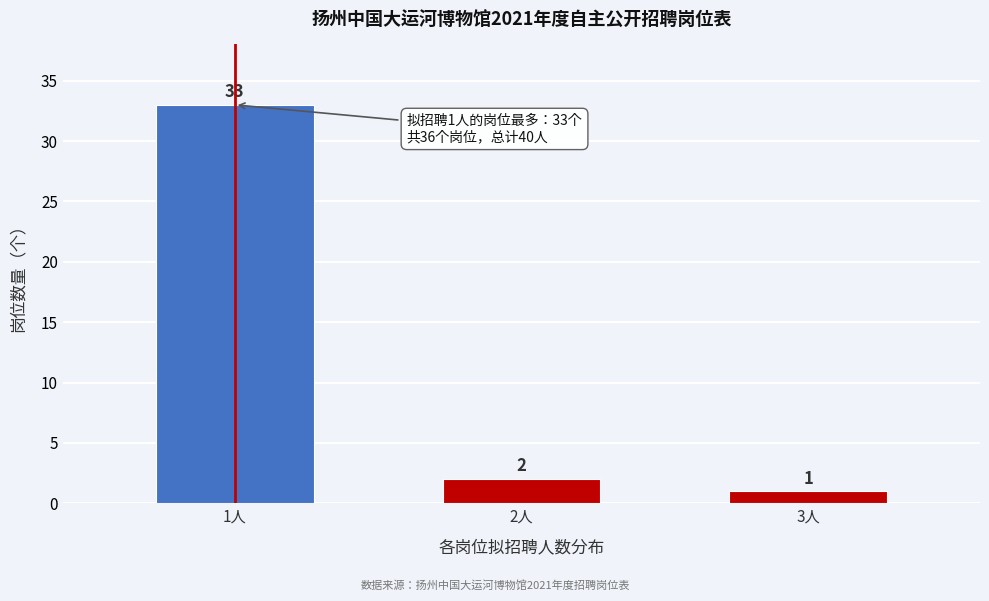

Reading left to right, what are all the values shown in this chart?

33	2	1